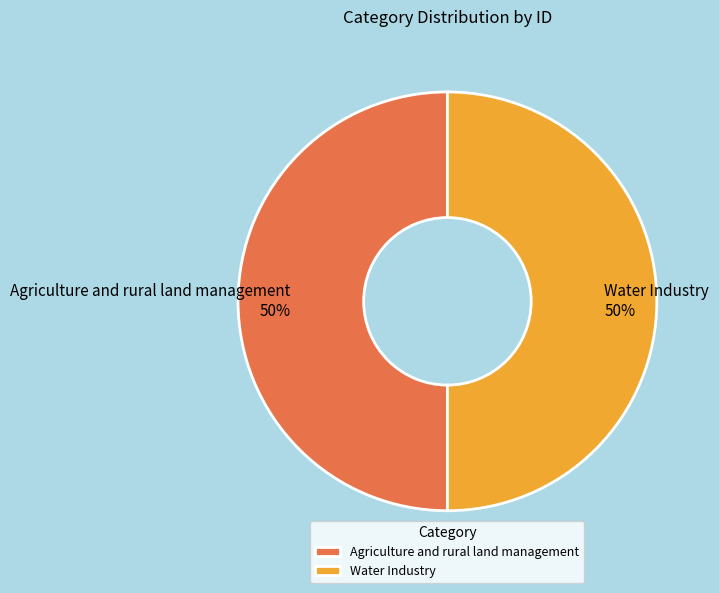

To the nearest percent, what portion does Agriculture and rural land management represent?

50%